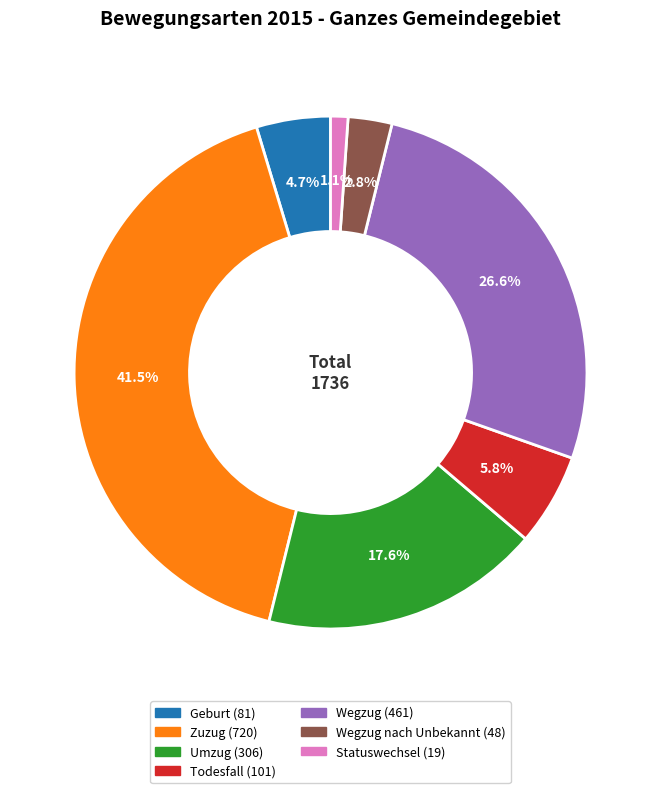

How many segments does this pie chart have?

7